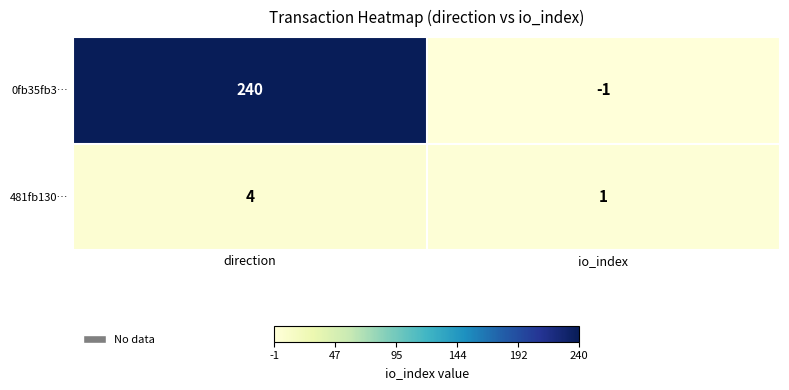

What is the spread (max minus min) of values at io_index?

2